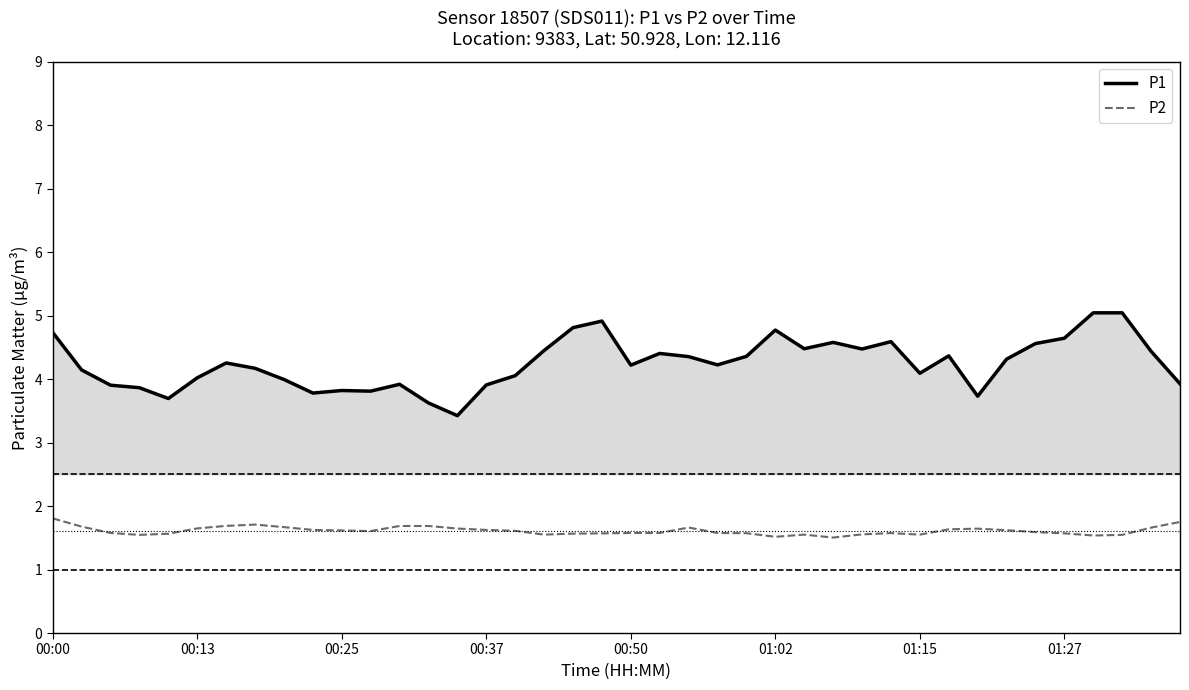

What is the maximum value for P1?

5.0